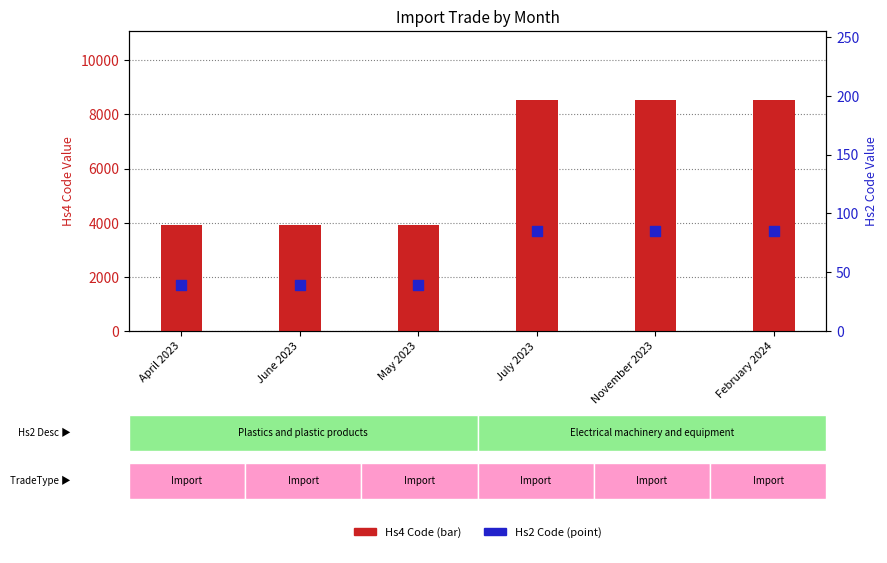

Which series contains the lowest Y value?

Commodity_Hs2Code